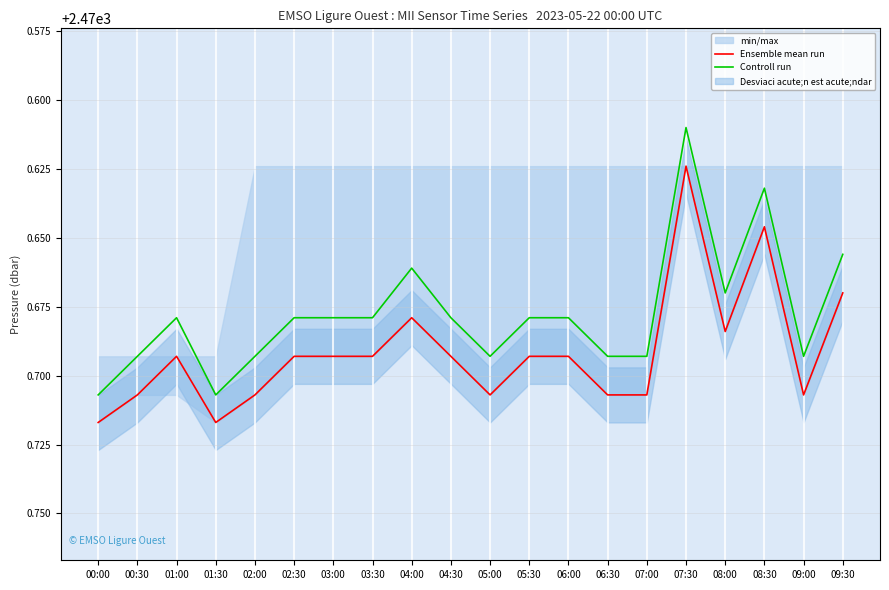

True or false: Ensemble mean run has a value of 553.3 at 08:30.

False